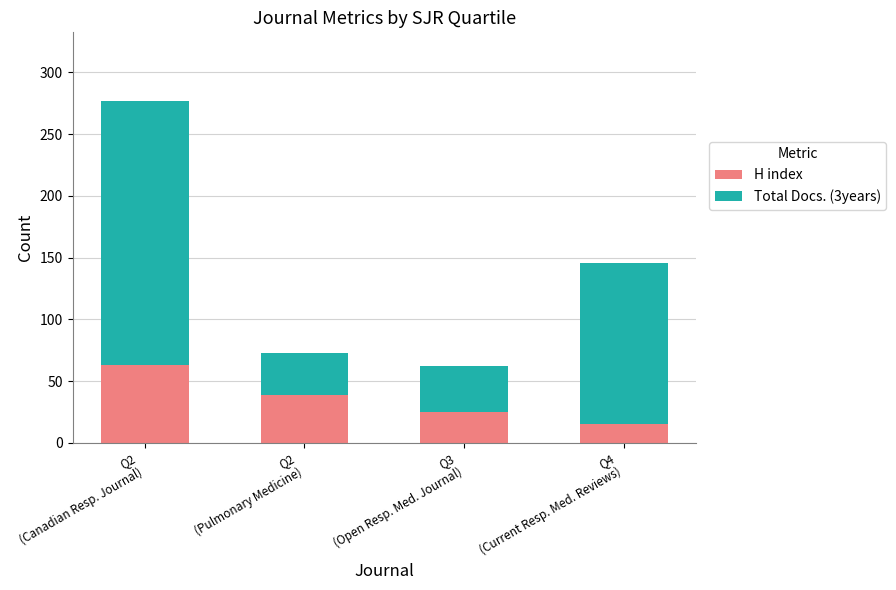

What is the difference between the second highest and minimum values in the H index series?

24